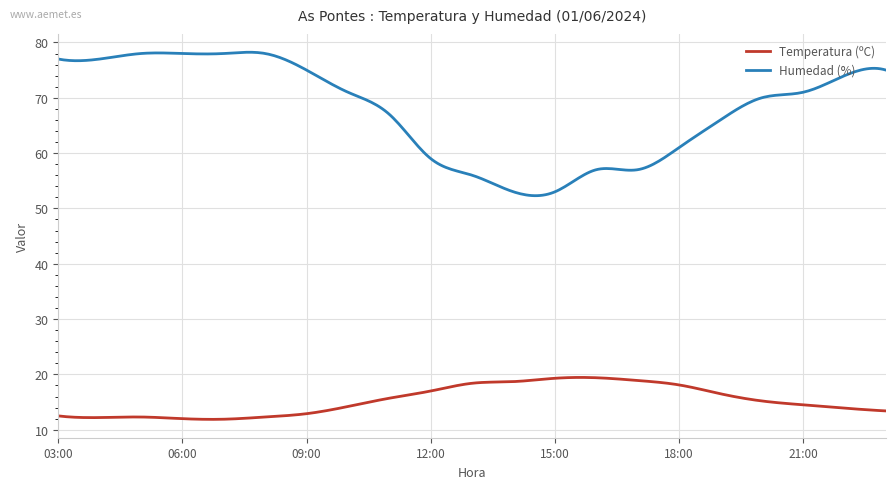

List the series in order of their peak value, lowest first.

Temperatura (ºC), Humedad (%)